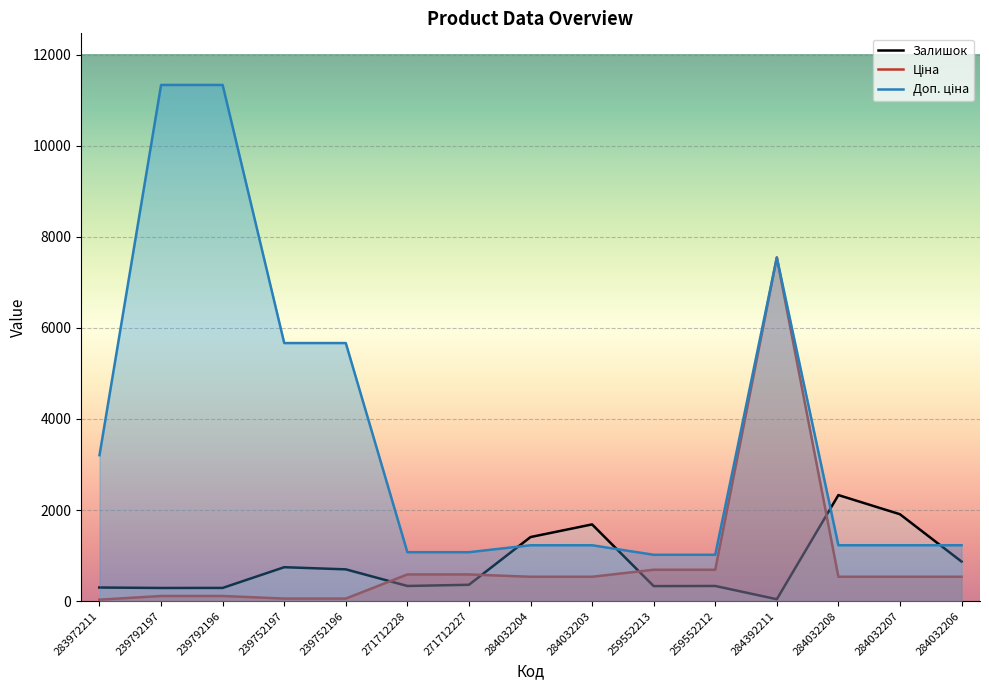

What is the difference between the maximum and minimum values in the Ціна series?

7513.8